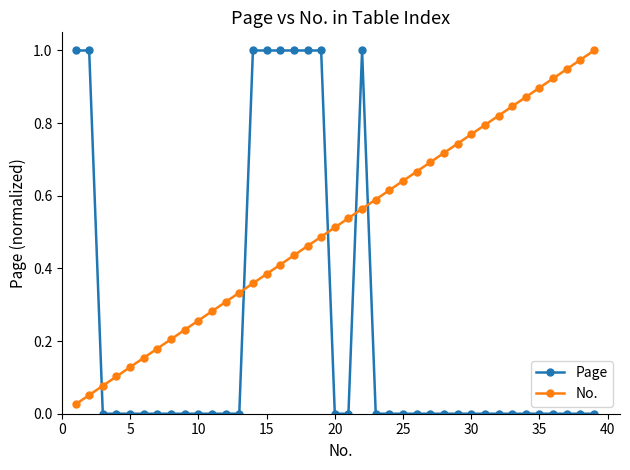

True or false: Page and No. cross at least once.

True